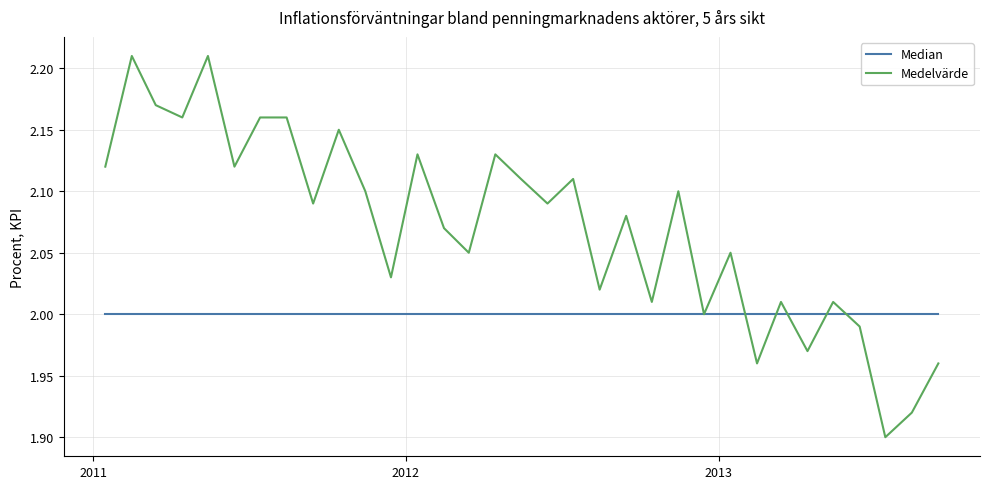

What are all the series names shown in the legend?

Median, Medelvärde